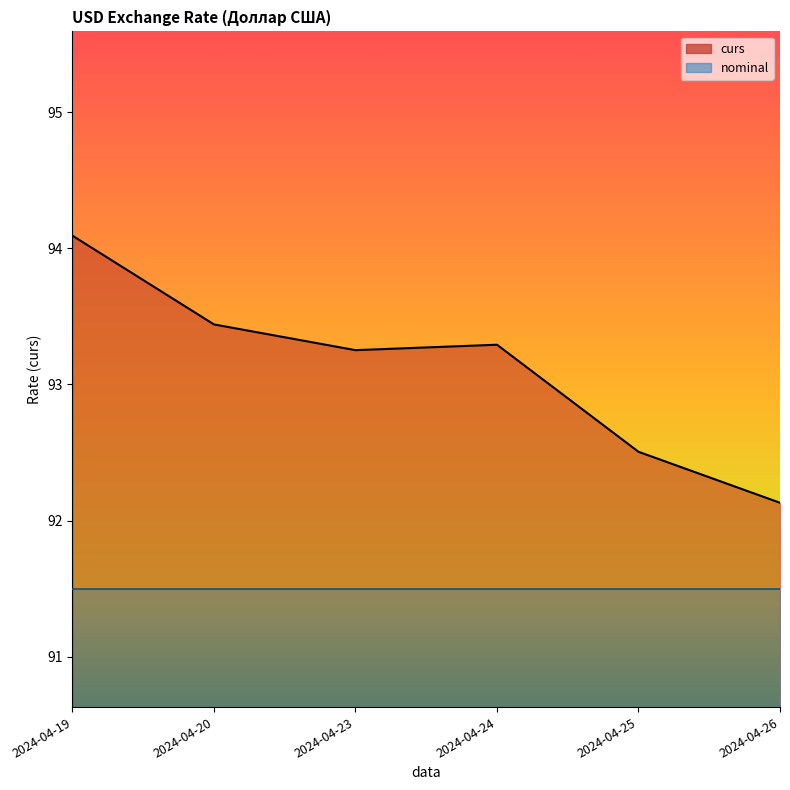

At which label does the data first exceed 93?

2024-04-19